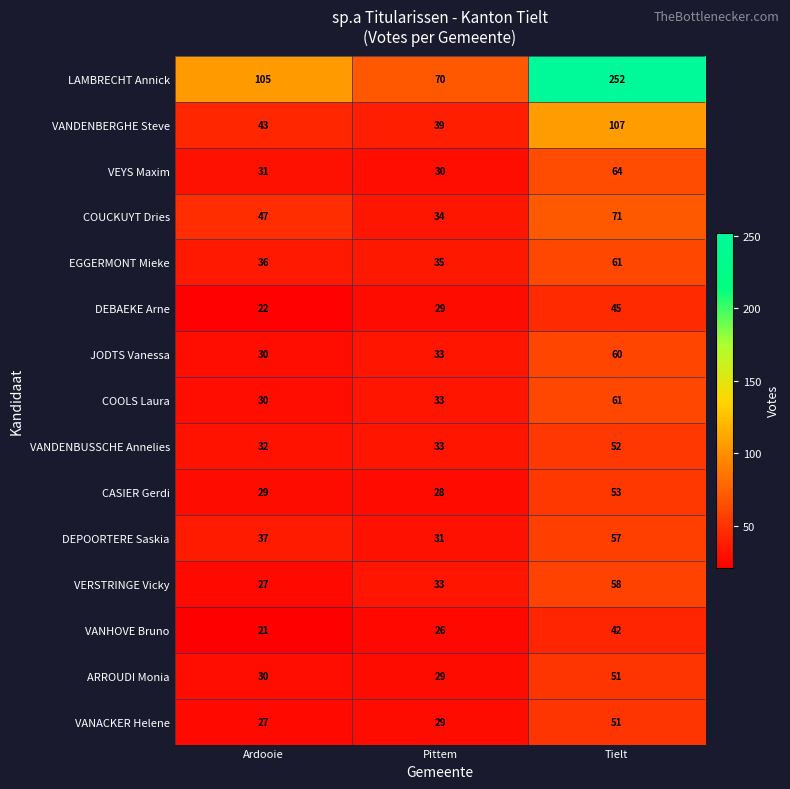

At which category is the sum across all series the highest?

Tielt